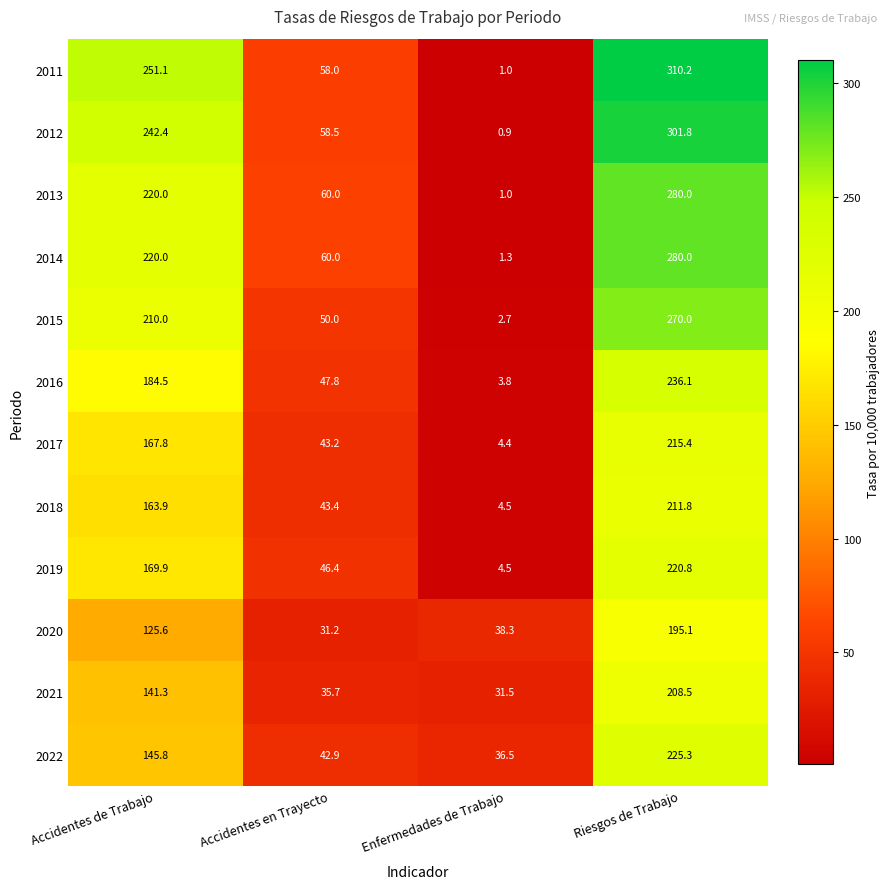

What is the average value of the 2022 series?

112.6